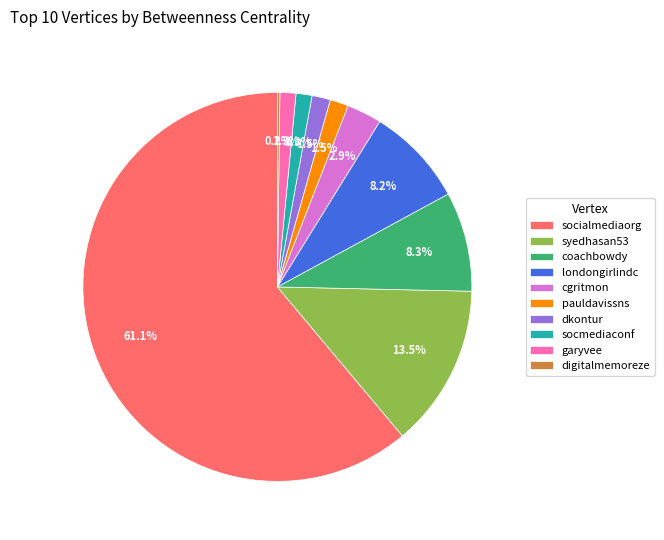

What is the largest slice in the pie chart?

socialmediaorg